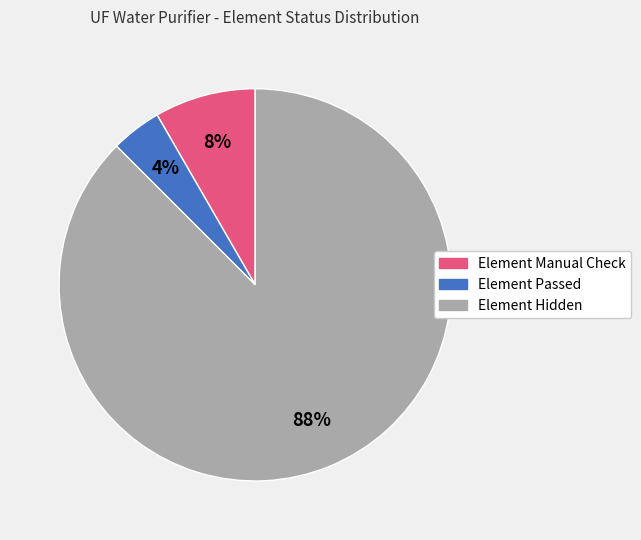

To the nearest percent, what is the average slice percentage?

33%